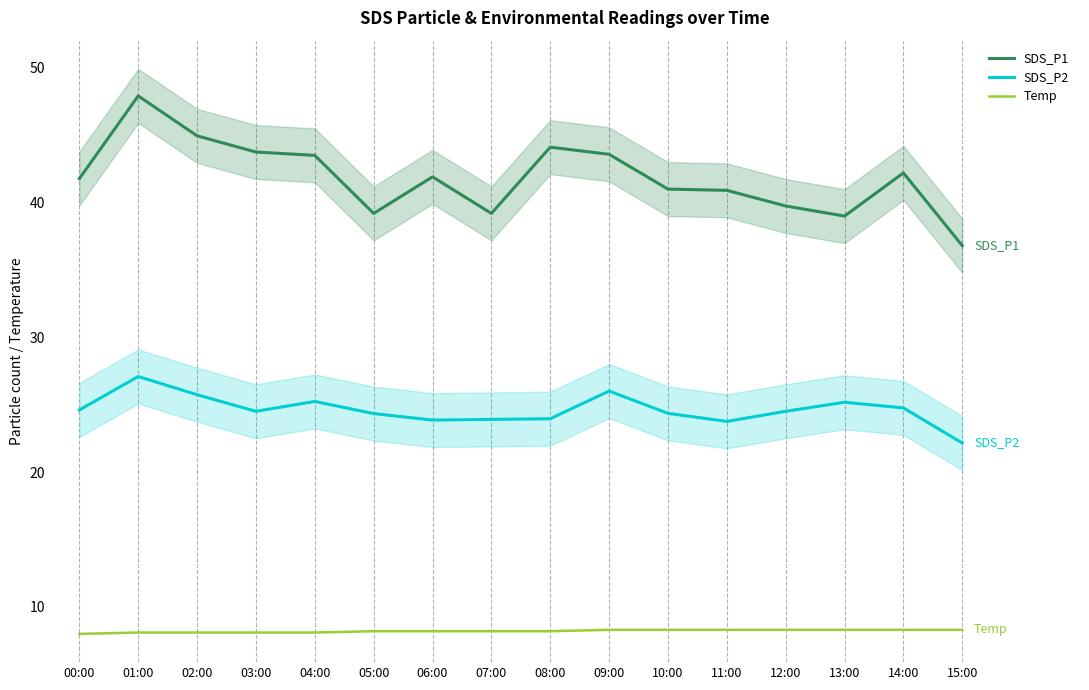

What is the label of the 7th point from the right?

09:00